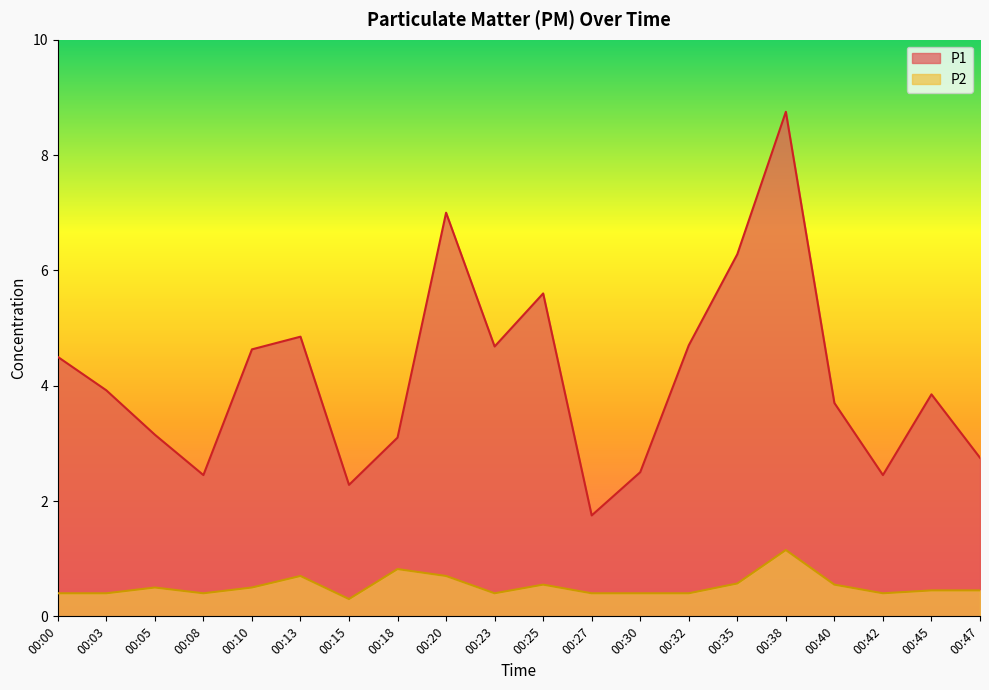

True or false: P1 and P2 cross at least once.

False